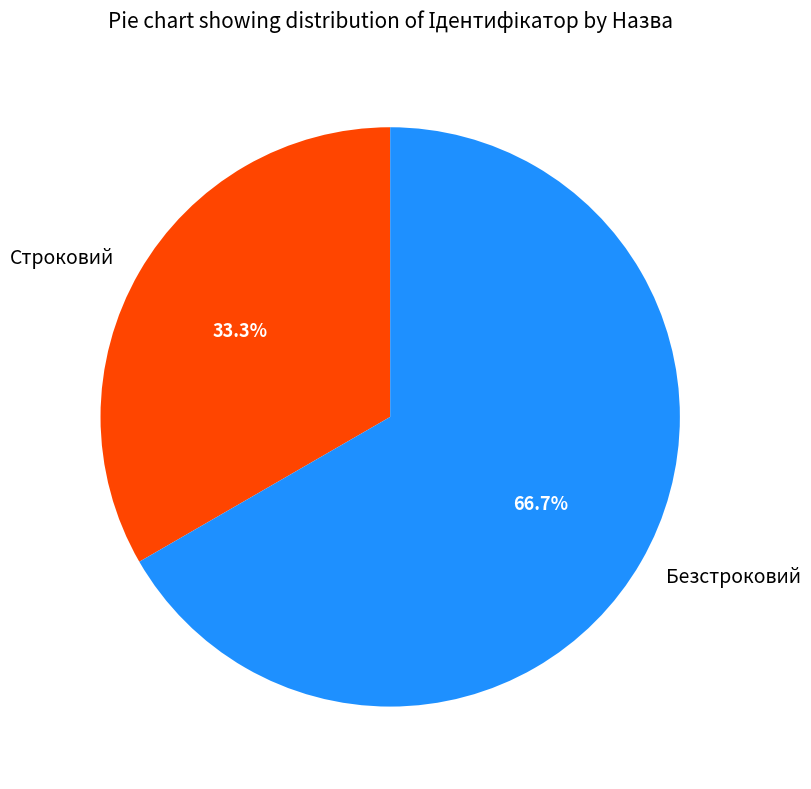

To the nearest percent, what percentage of the pie is Безстроковий?

67%